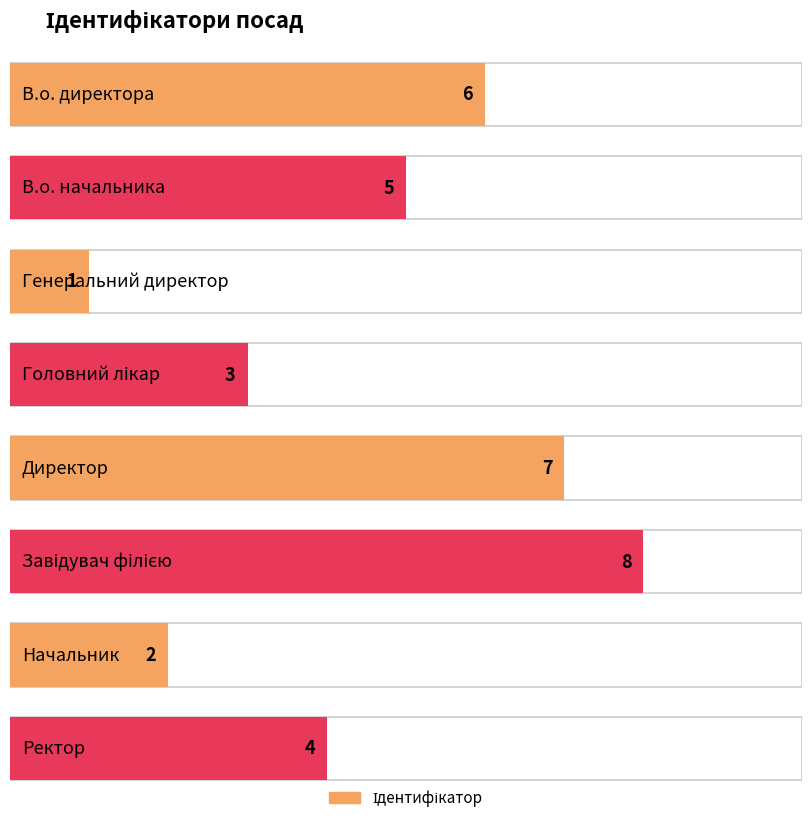

Which label corresponds to the smallest value in the chart?

Генеральний директор